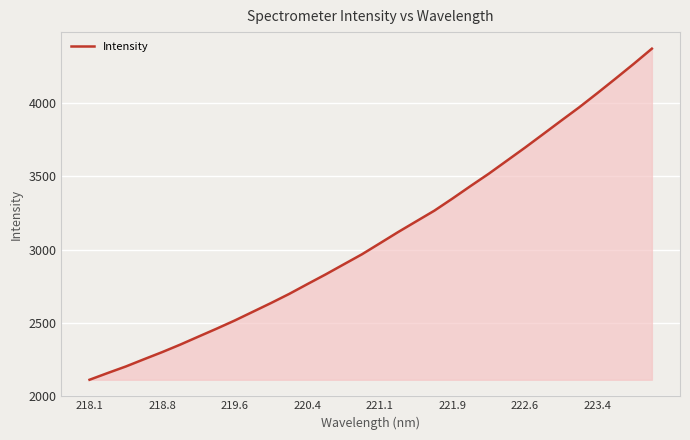

What is the difference between the maximum and minimum values?

2259.4